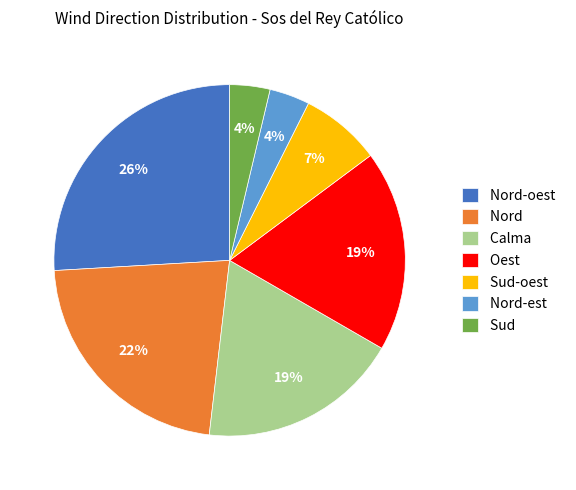

Count the number of slices in the pie.

7